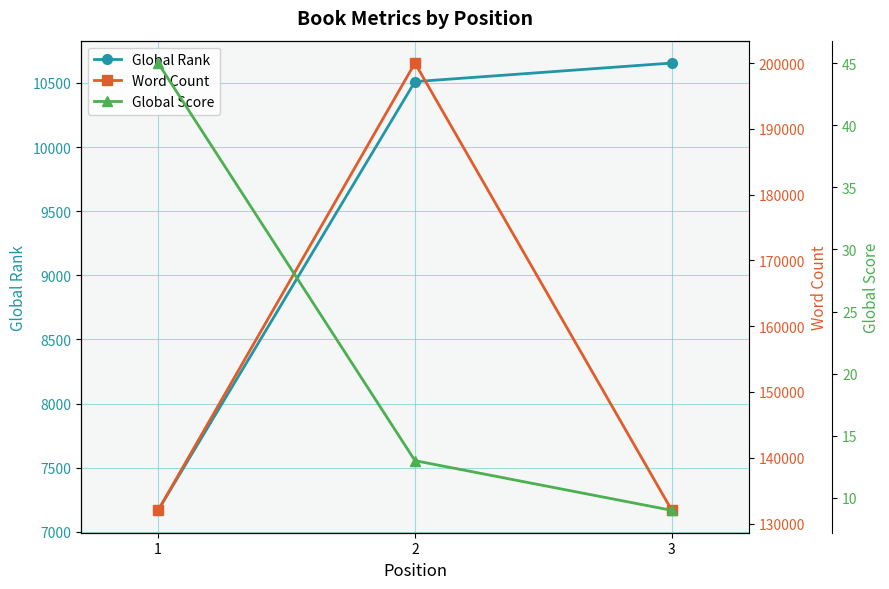

Does the chart have visible grid lines?

Yes